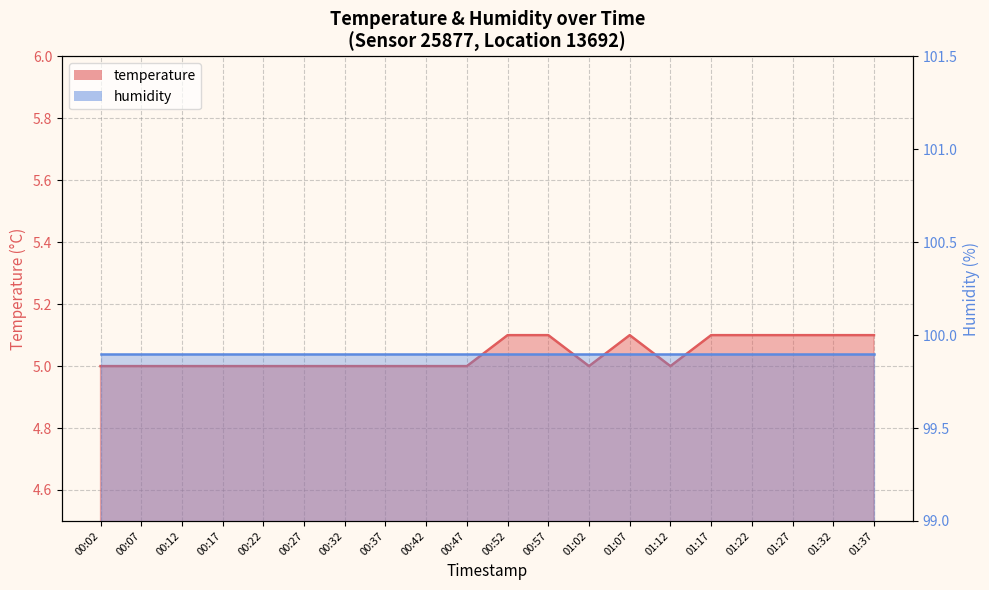

What is the label of the 5th point from the right?

01:17